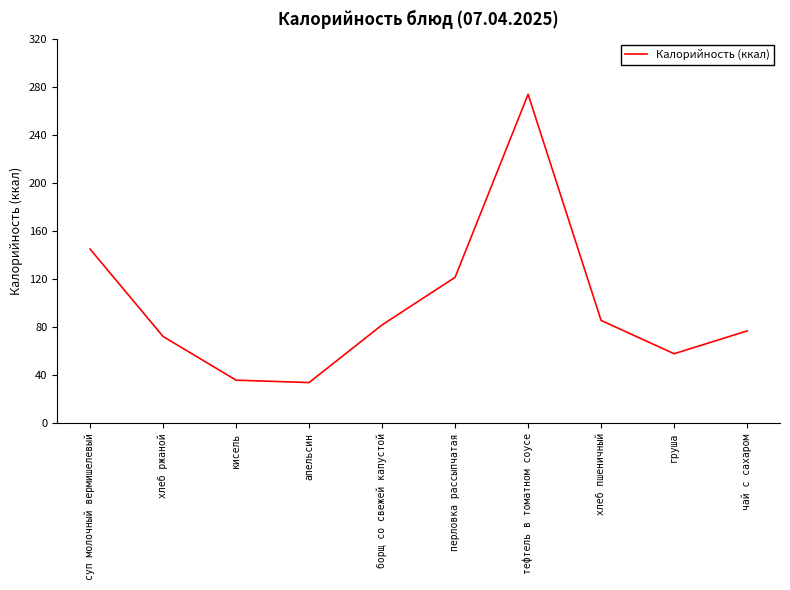

What value does the data have at перловка рассыпчатая?

121.6